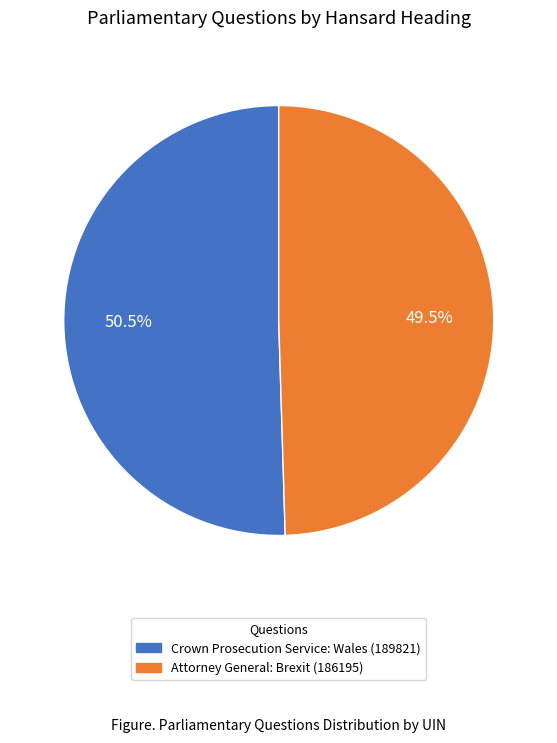

How many segments does this pie chart have?

2